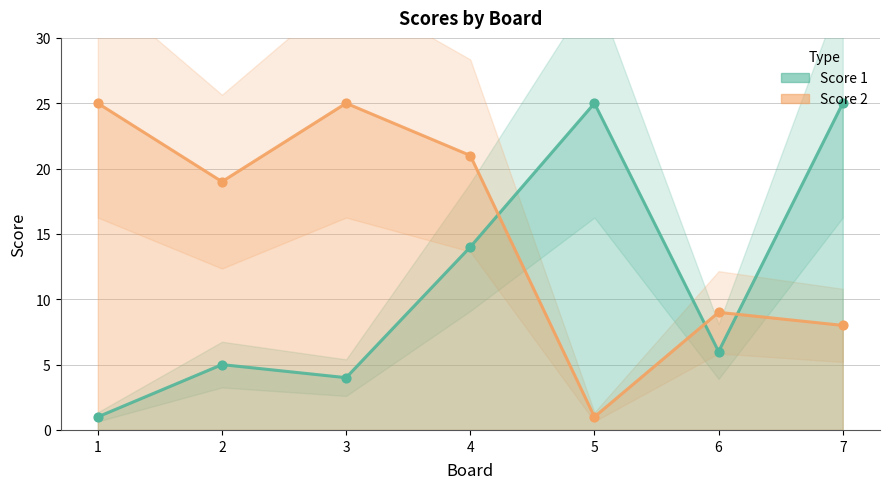

Which series contains the highest Y value?

Score 1